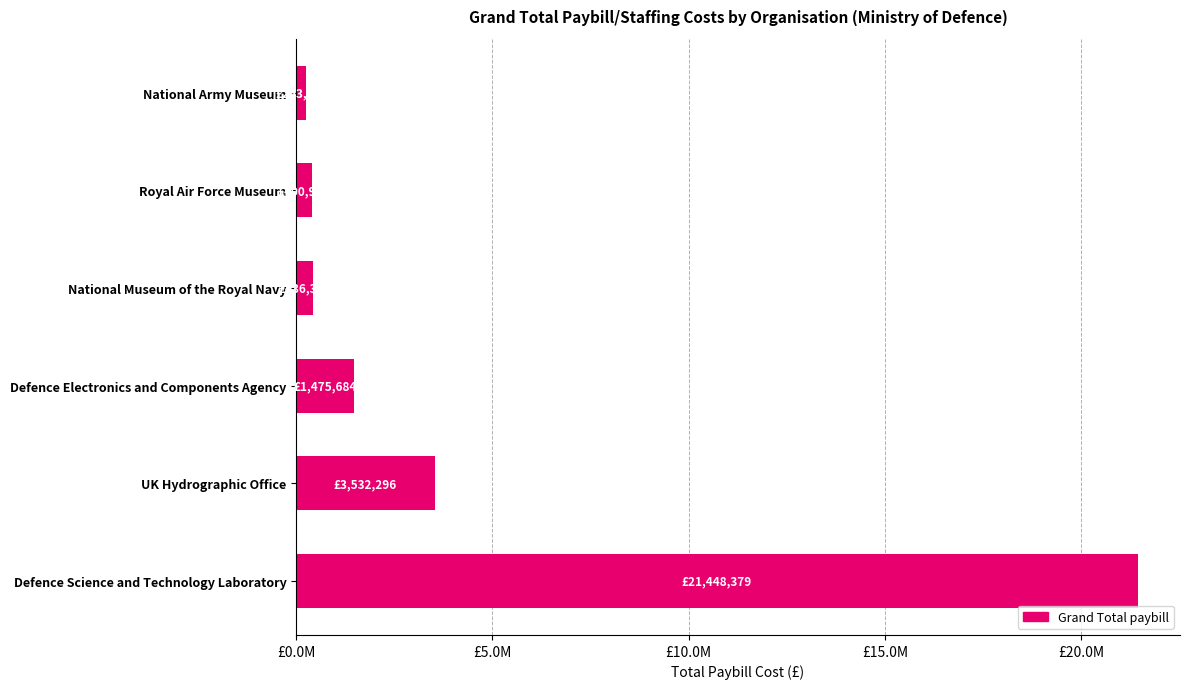

Does the chart contain any negative values?

No